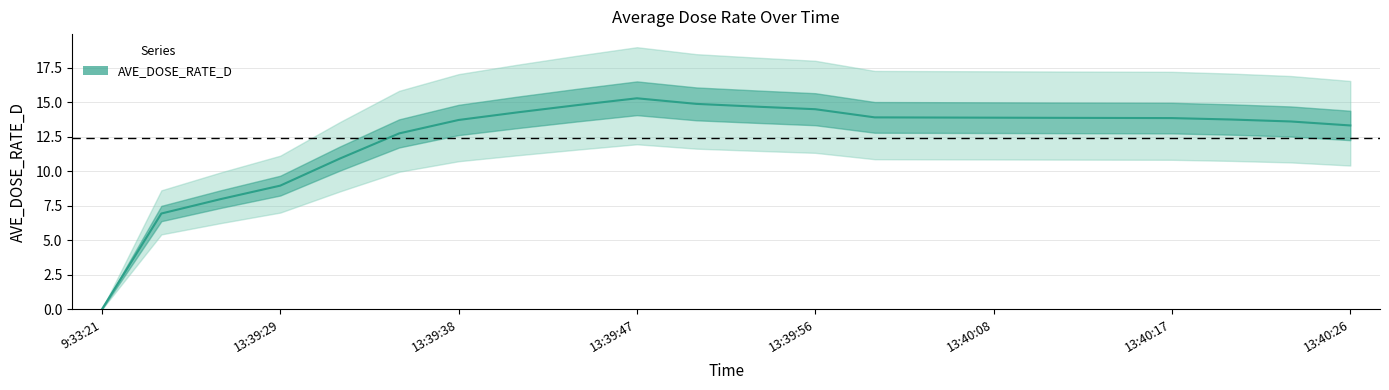

List the labels in order of value, largest first.

13:39:47, 13:39:50, 13:39:44, 13:39:53, 13:39:56, 13:39:41, 13:40:02, 13:40:05, 13:40:08, 13:40:11, 13:40:14, 13:40:17, 13:40:20, 13:39:38, 13:40:23, 13:40:26, 13:39:35, 13:39:32, 13:39:29, 13:39:26, 13:39:23, 9:33:21